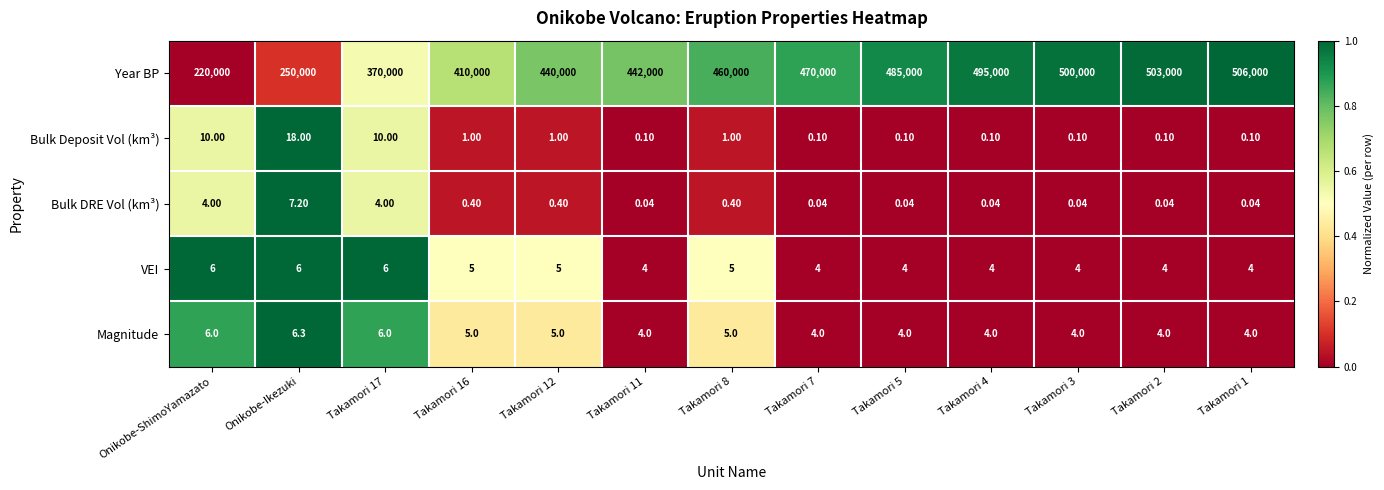

Which series has the largest range (max minus min)?

Year BP